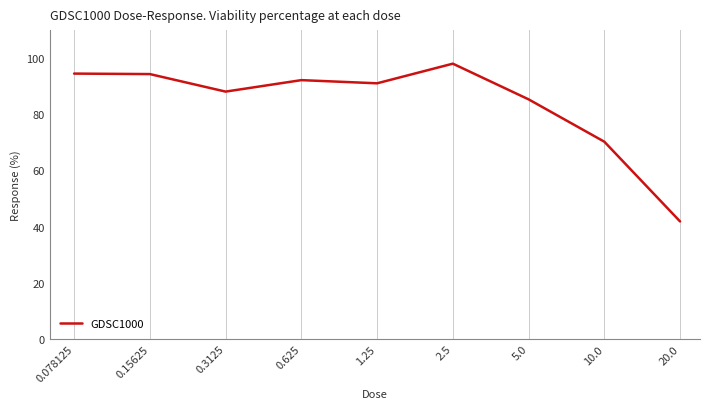

What is the minimum value shown in the chart?

41.8